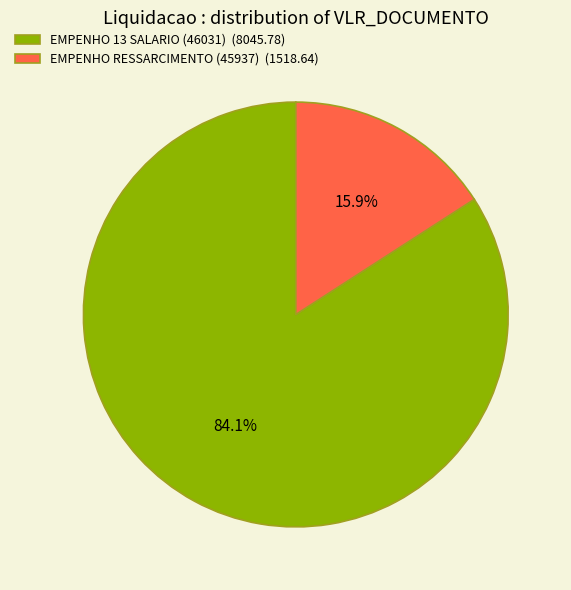

What is the ratio of the value at EMPENHO RESSARCIMENTO (45937) to the value at EMPENHO 13 SALARIO (46031)?

0.2